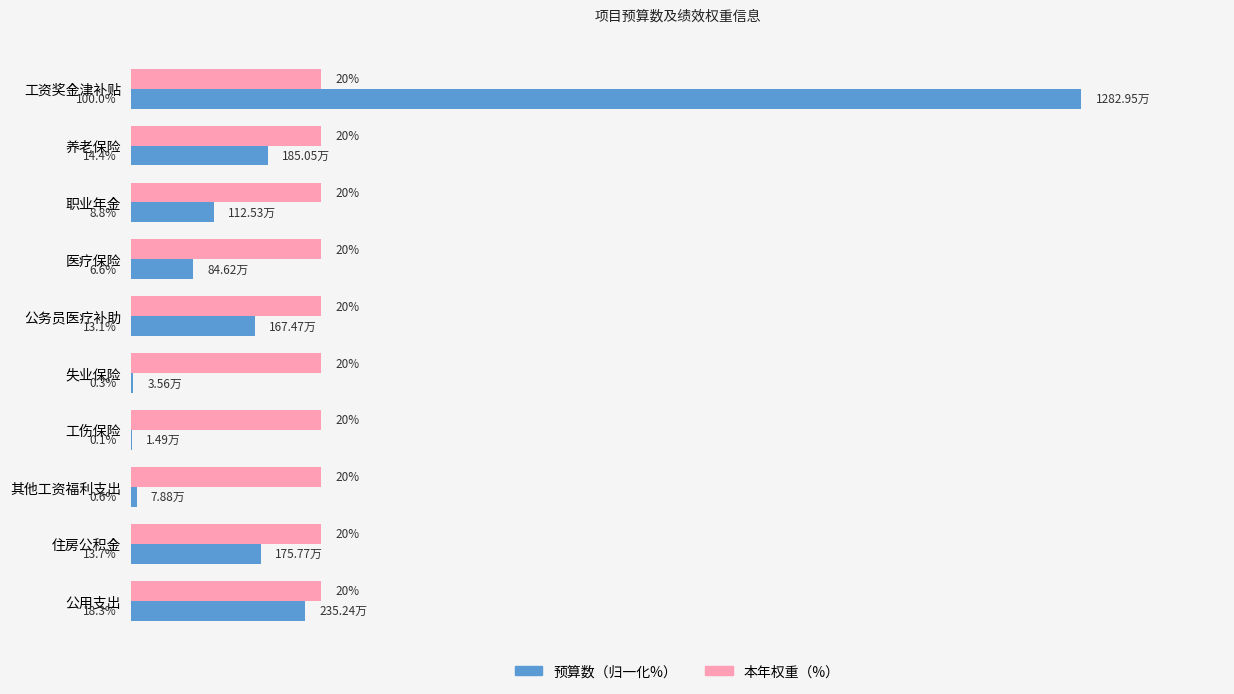

At which category is the sum across all series the highest?

工资奖金津补贴